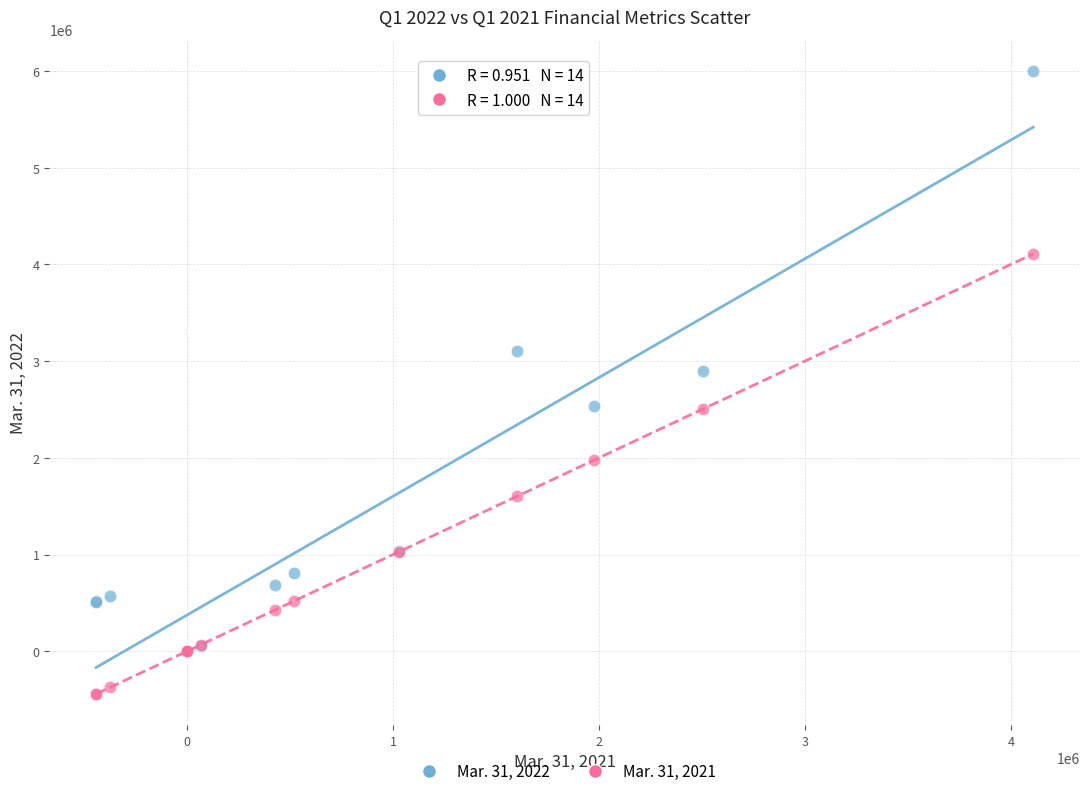

Across all series, what Y value is closest to 2779190?

2896461.0